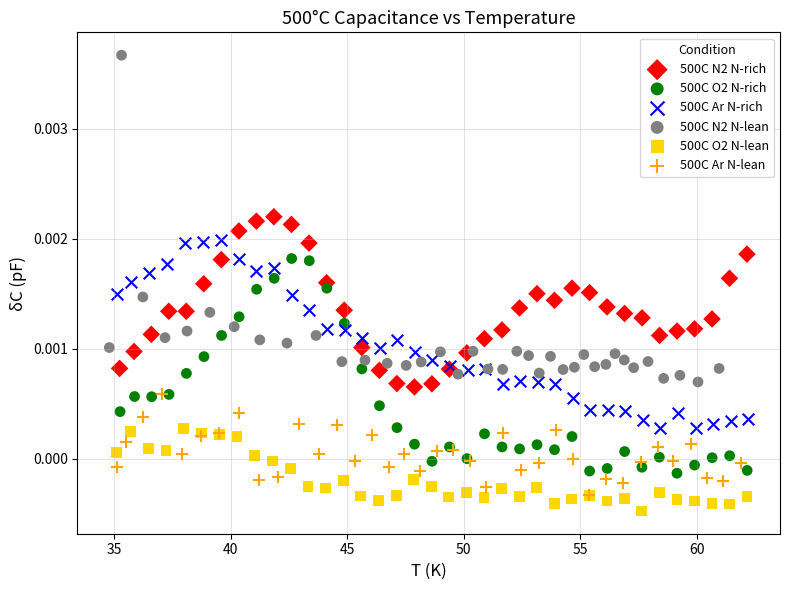

Which series has the largest Y range (max minus min)?

500C N2 N-lean